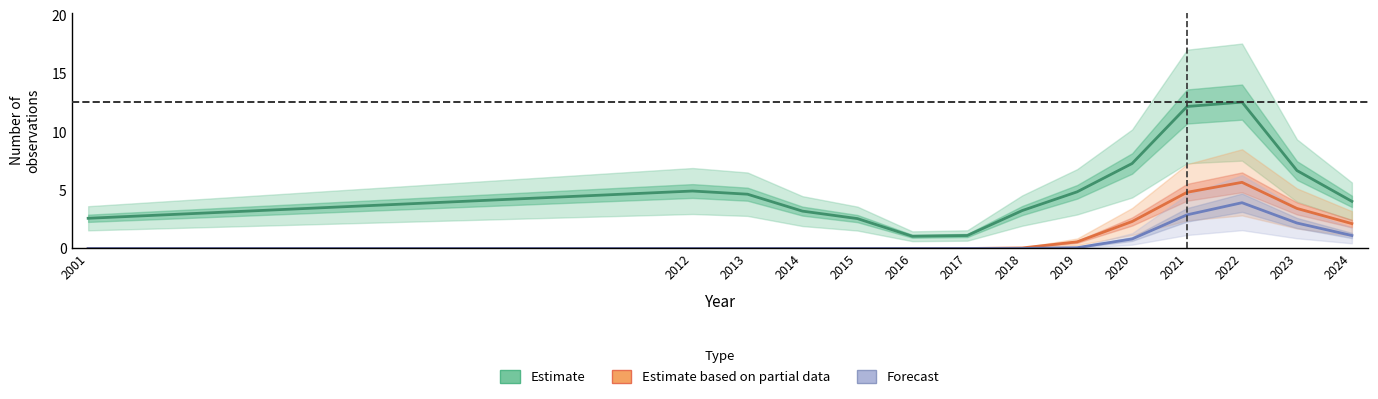

Does the chart display data point markers on the line(s)?

No